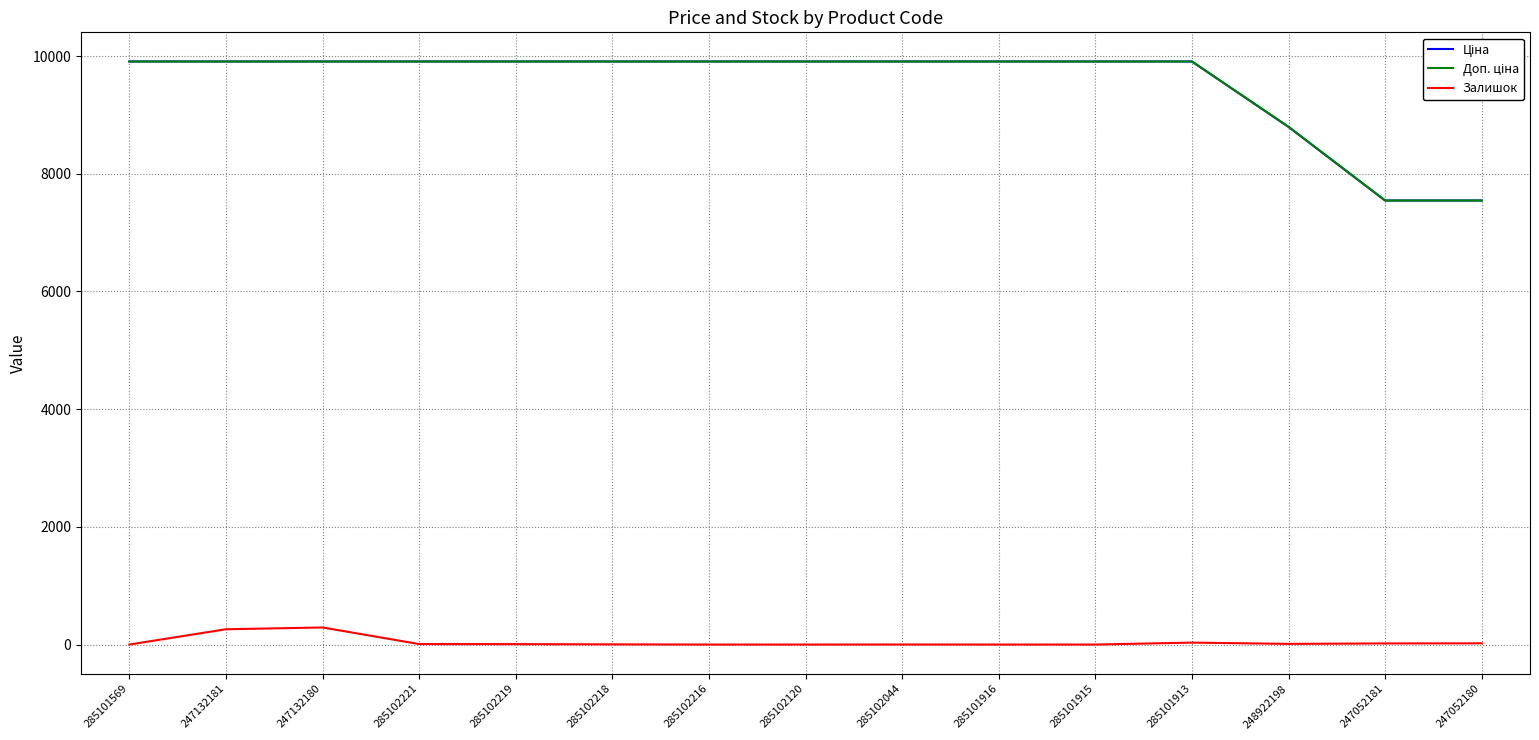

Is it true that Залишок equals 0.0 at 285102216?

True